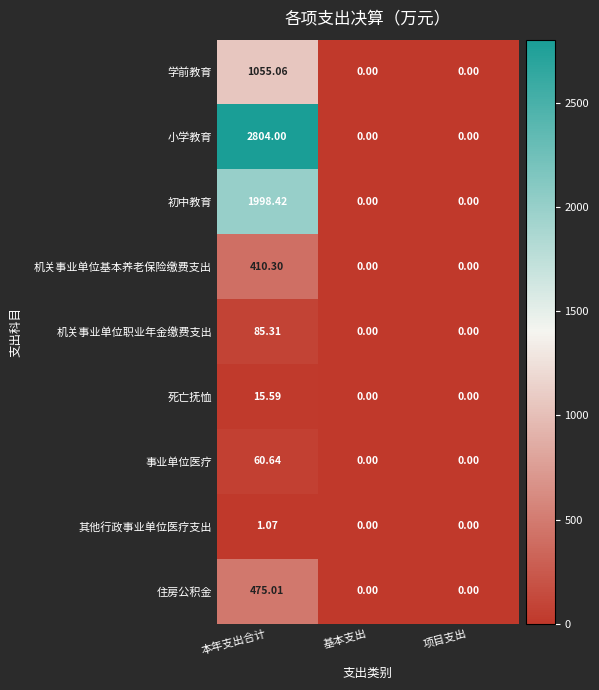

Which series has the widest spread of values?

小学教育